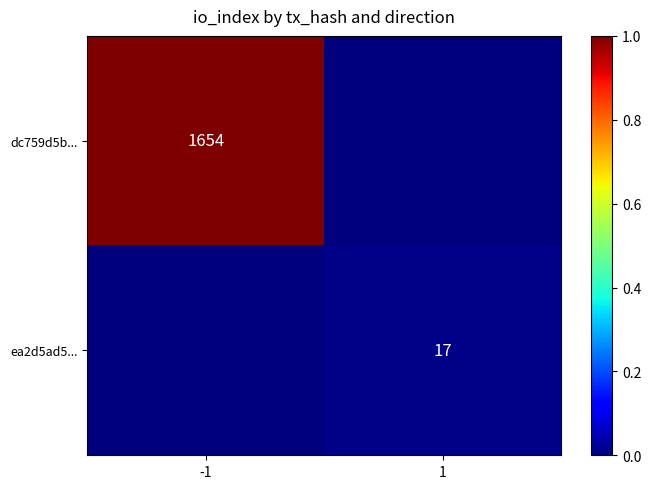

Is the value of ea2d5ad5... at 1 greater than the value of dc759d5b... at -1?

No